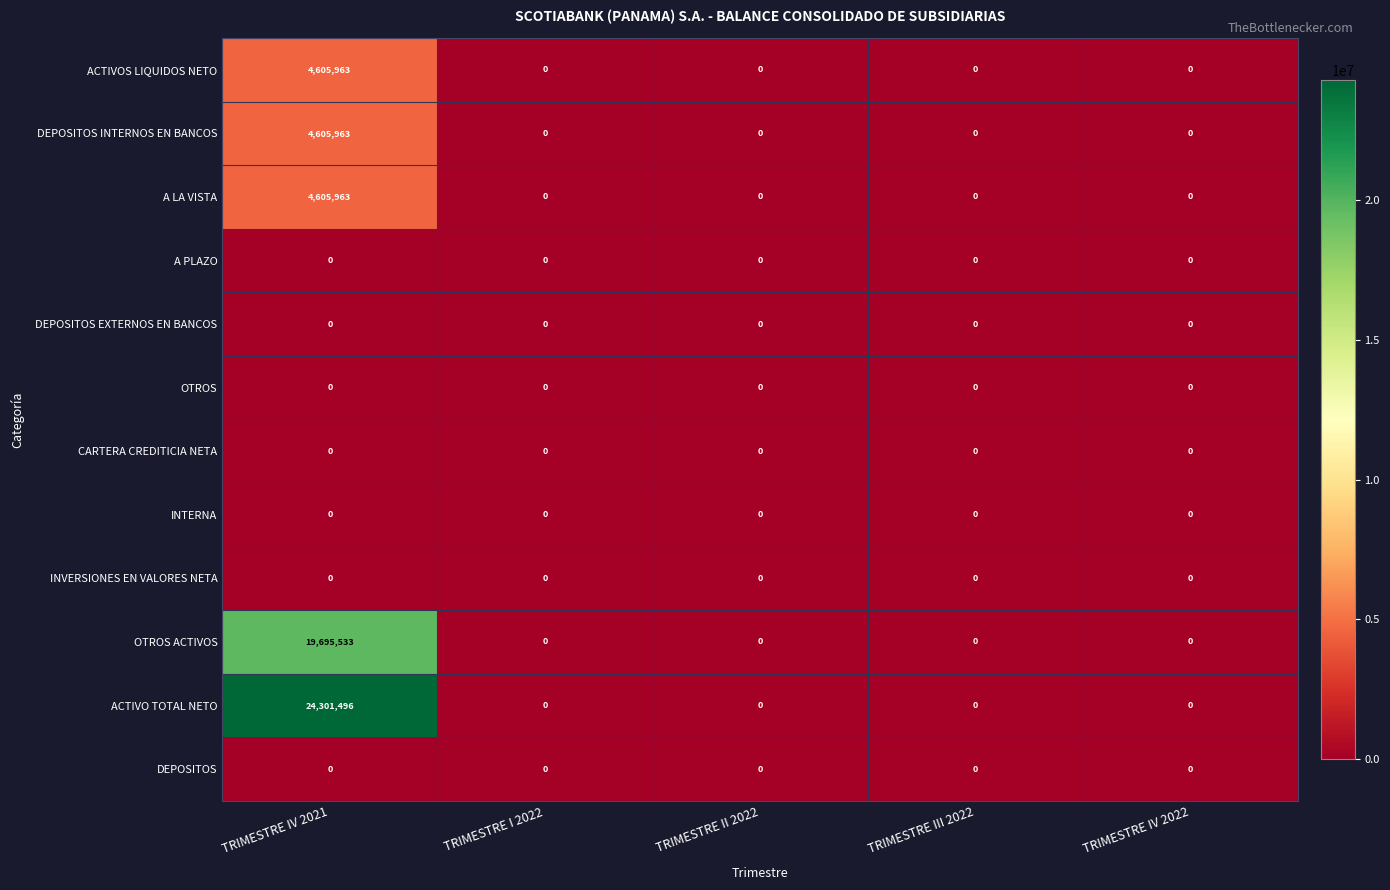

How many categories are shown in the chart?

5